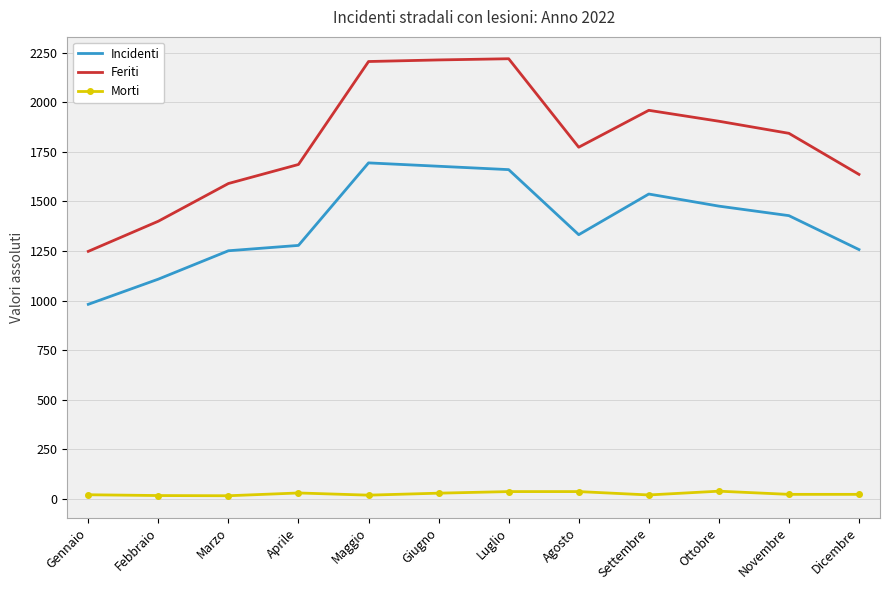

What position from the right is Luglio?

6